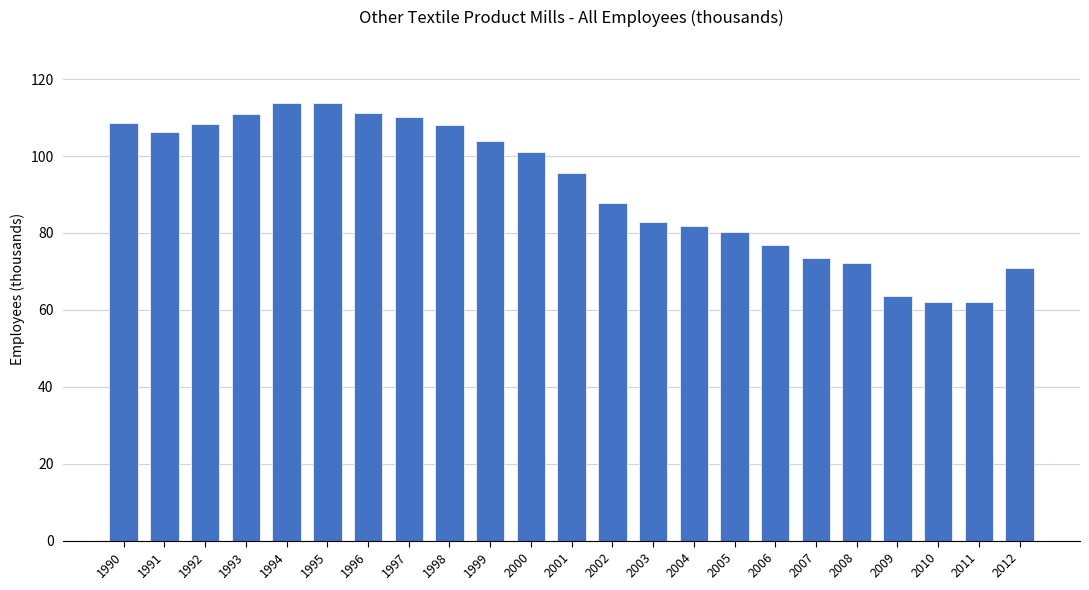

What is the value of the 8th bar from the left?

110.3